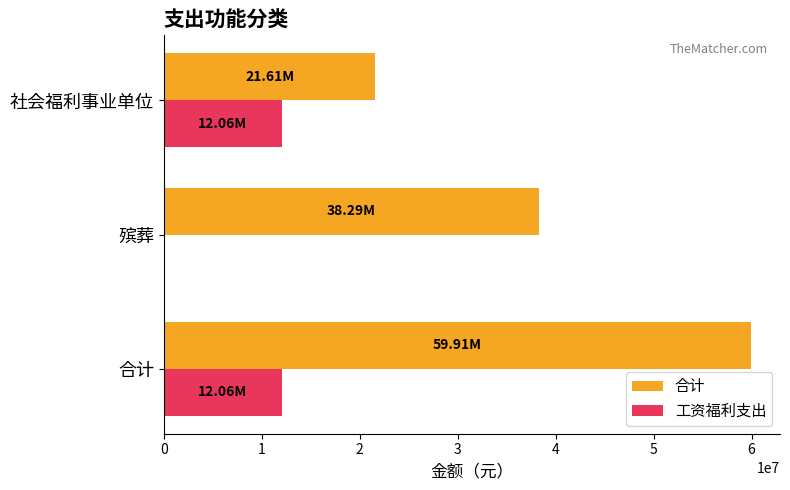

How many data points in 合计 are above 38293547?

2